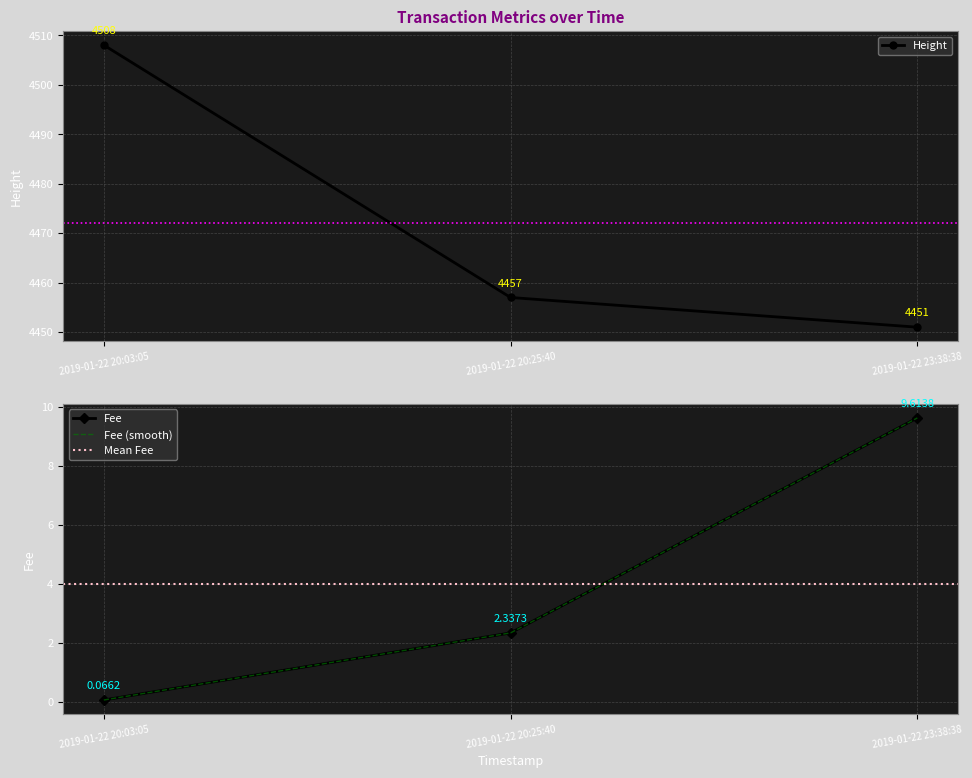

What is the minimum value shown in the chart?

0.1